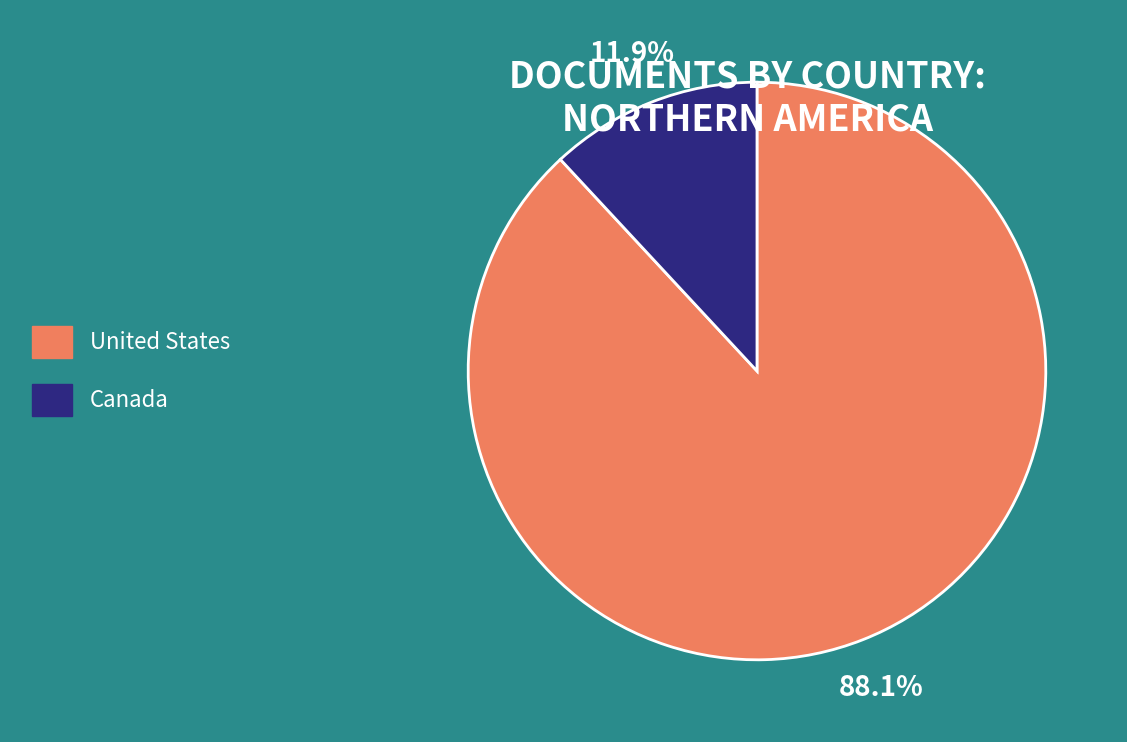

Is there any slice that represents more than half of the pie?

Yes